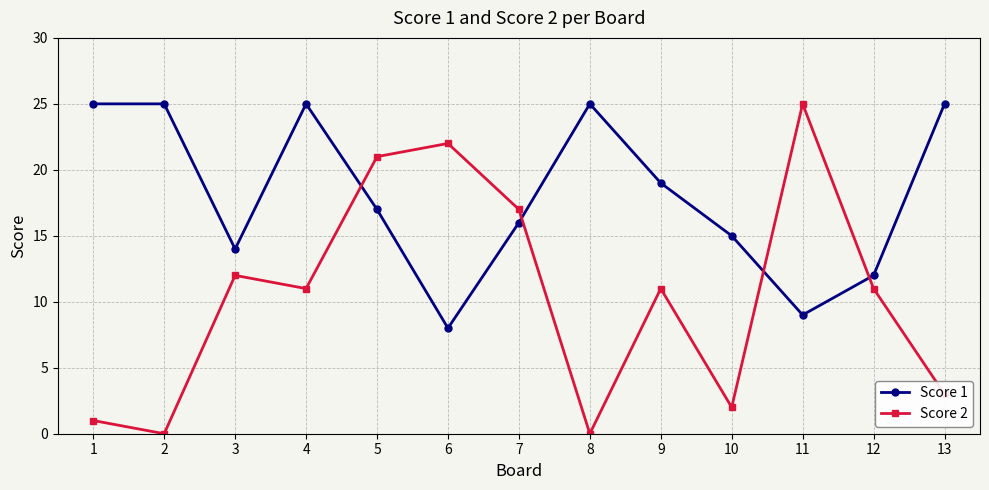

How many intersections are there between Score 2 and Score 1?

4